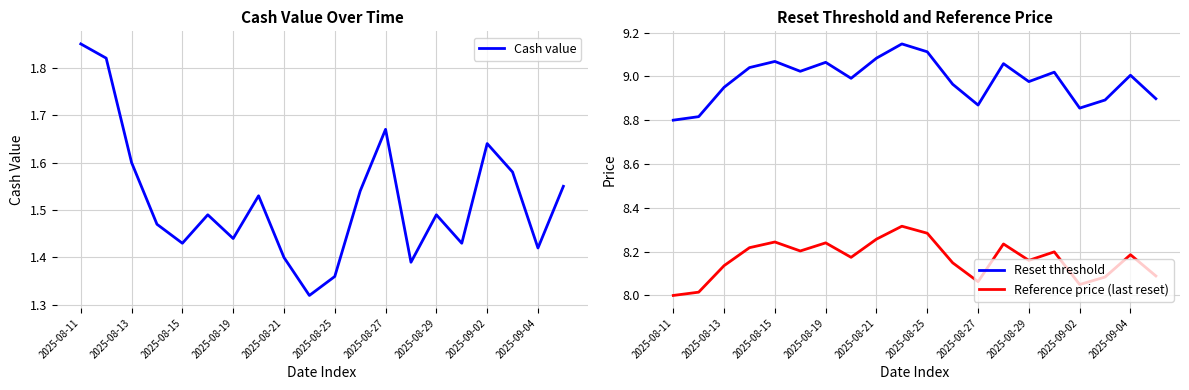

Which series has the largest range (max minus min)?

Cash value